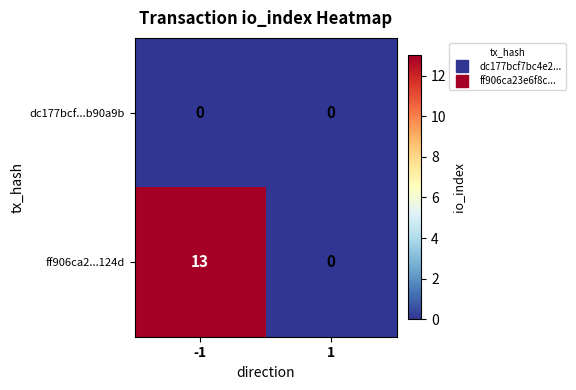

Between -1 and 1, which series saw the biggest shift?

ff906ca2...124d